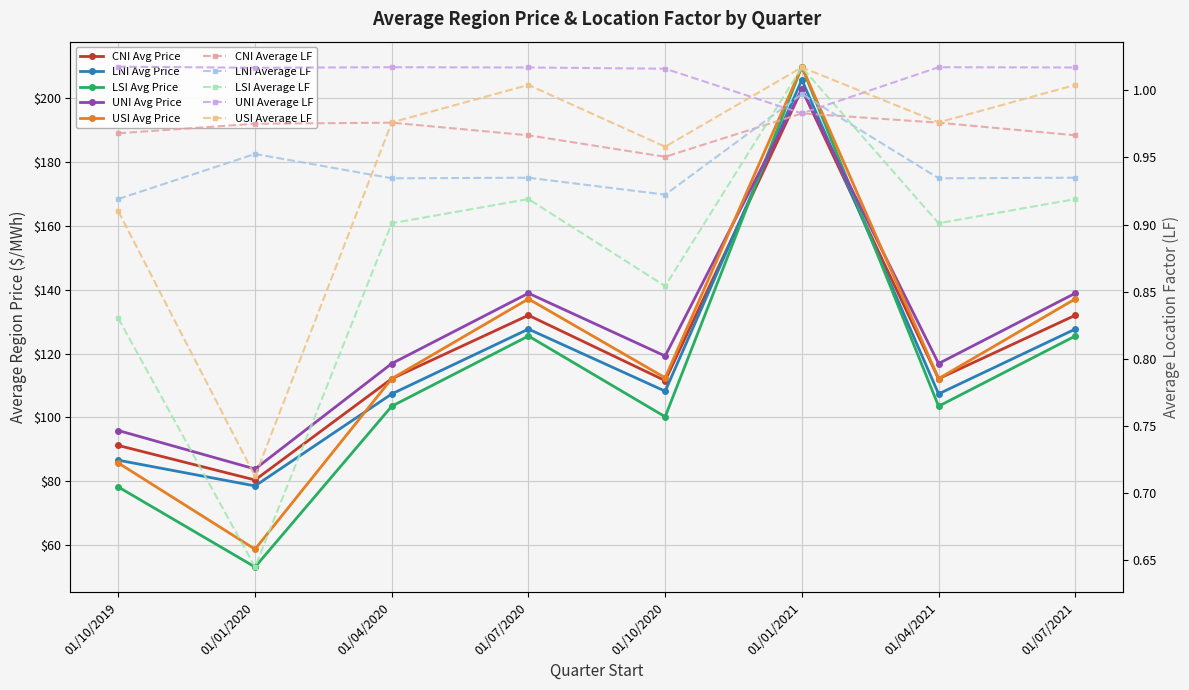

What is the approximate value of UNI Average LF at 01/04/2020?

1.0